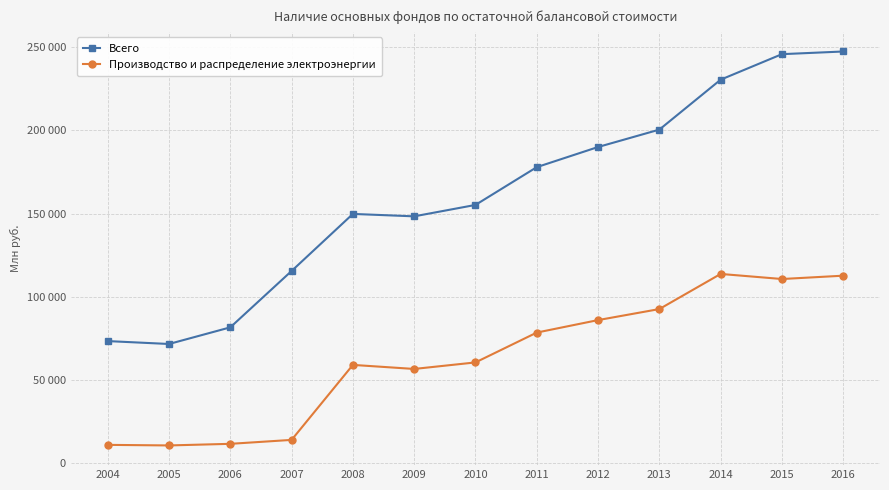

True or false: Всего and Производство и распределение электроэнергии cross at least once.

False